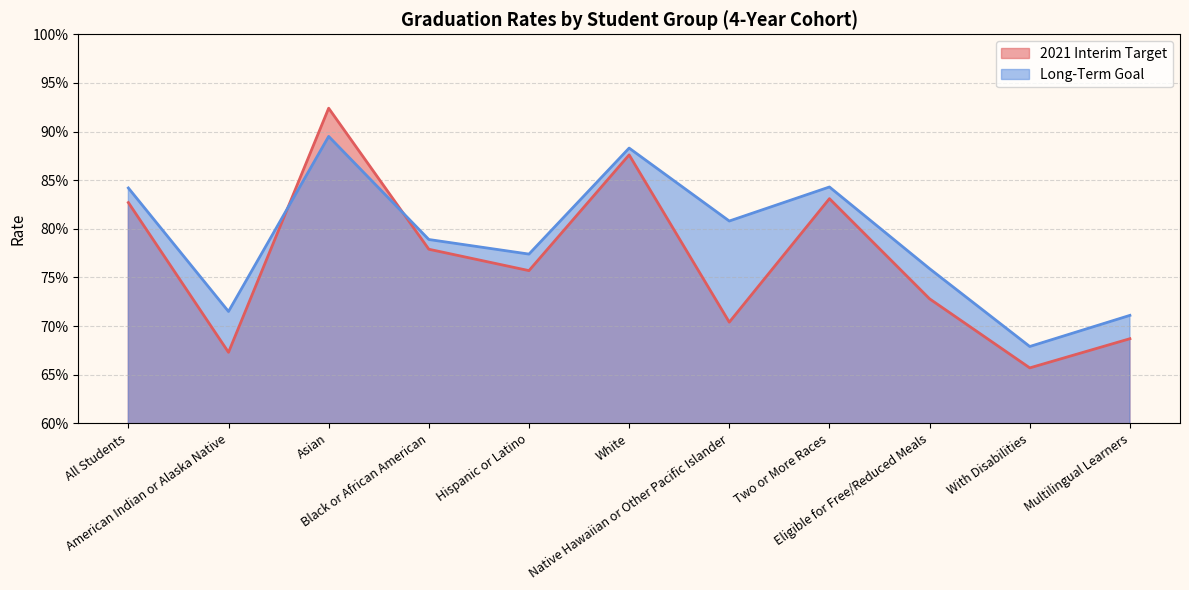

What is the approximate value of 2021 Interim Target at All Students?

0.8